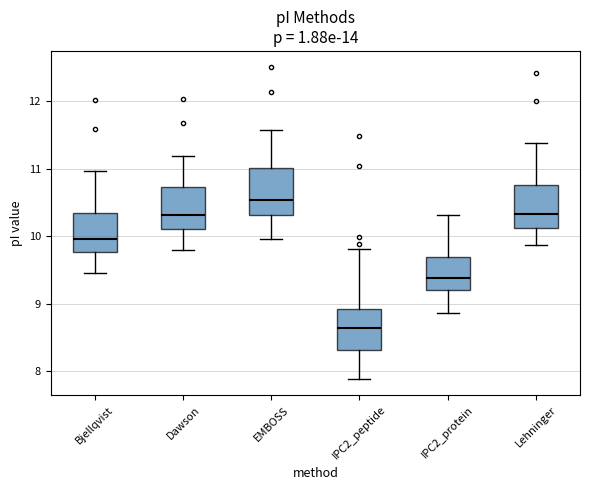

Where is the upper edge of the box for Dawson on the y-axis? The values are not printed on the chart, so give them approximately, as read against the axis.

10.7